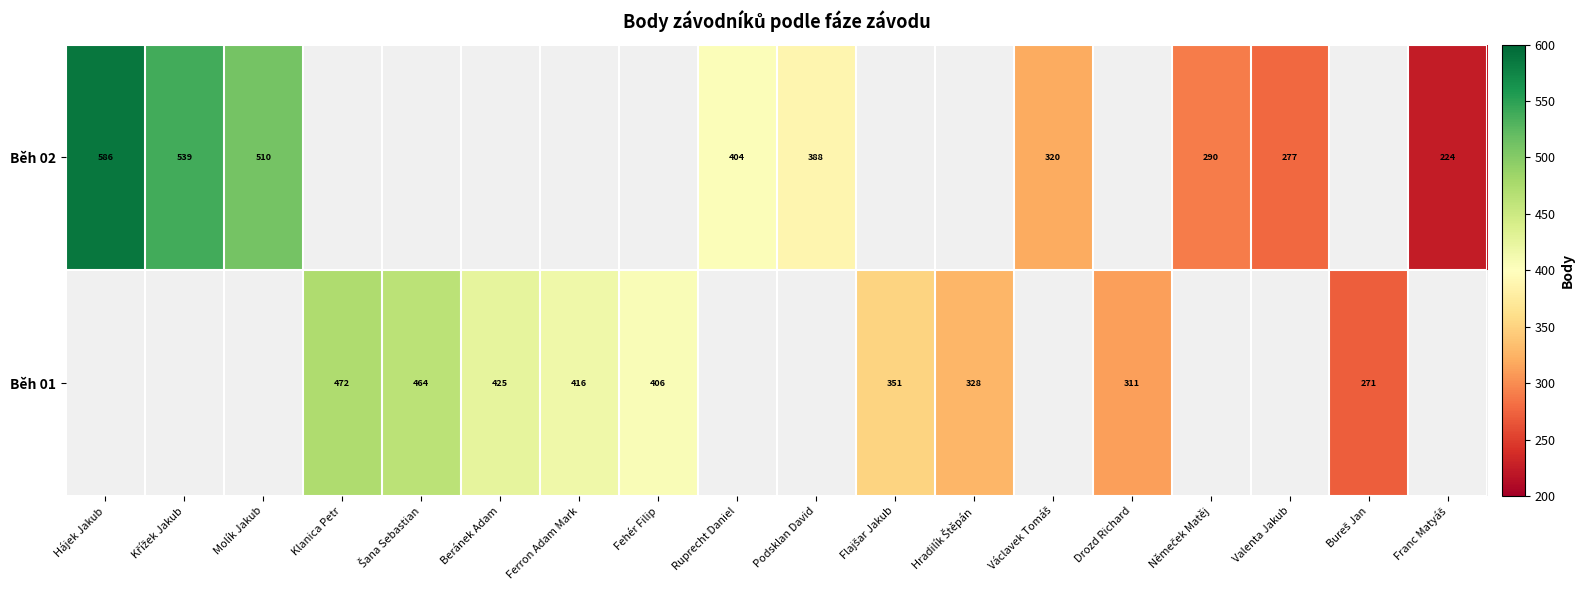

Is it true that Běh 02 equals 277 at Valenta Jakub?

True